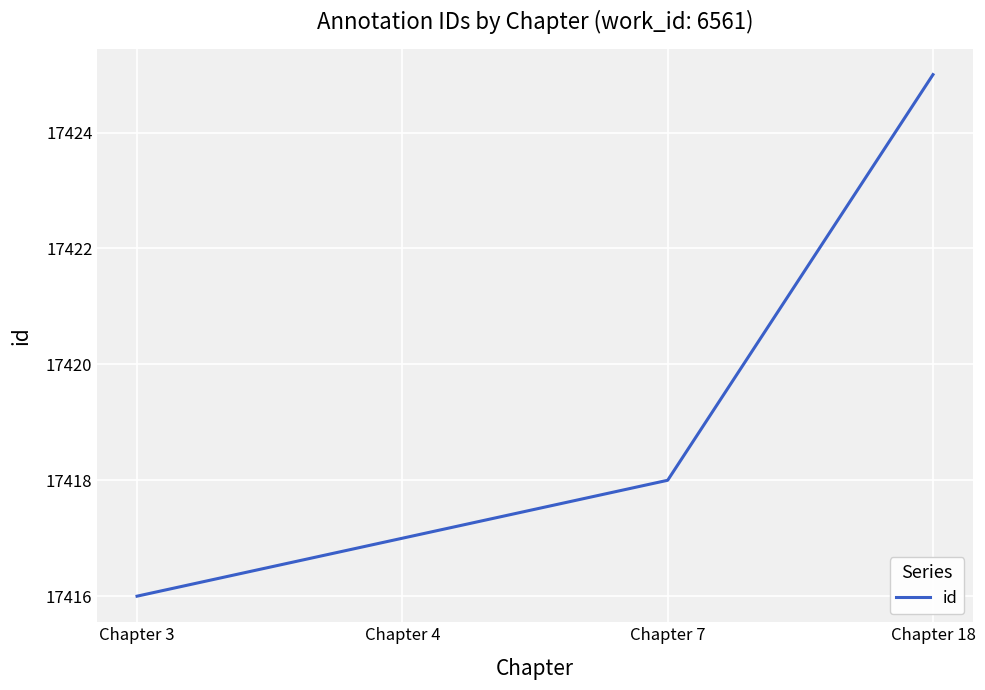

Reading left to right, extract all data points from this chart.

17416	17417	17418	17425